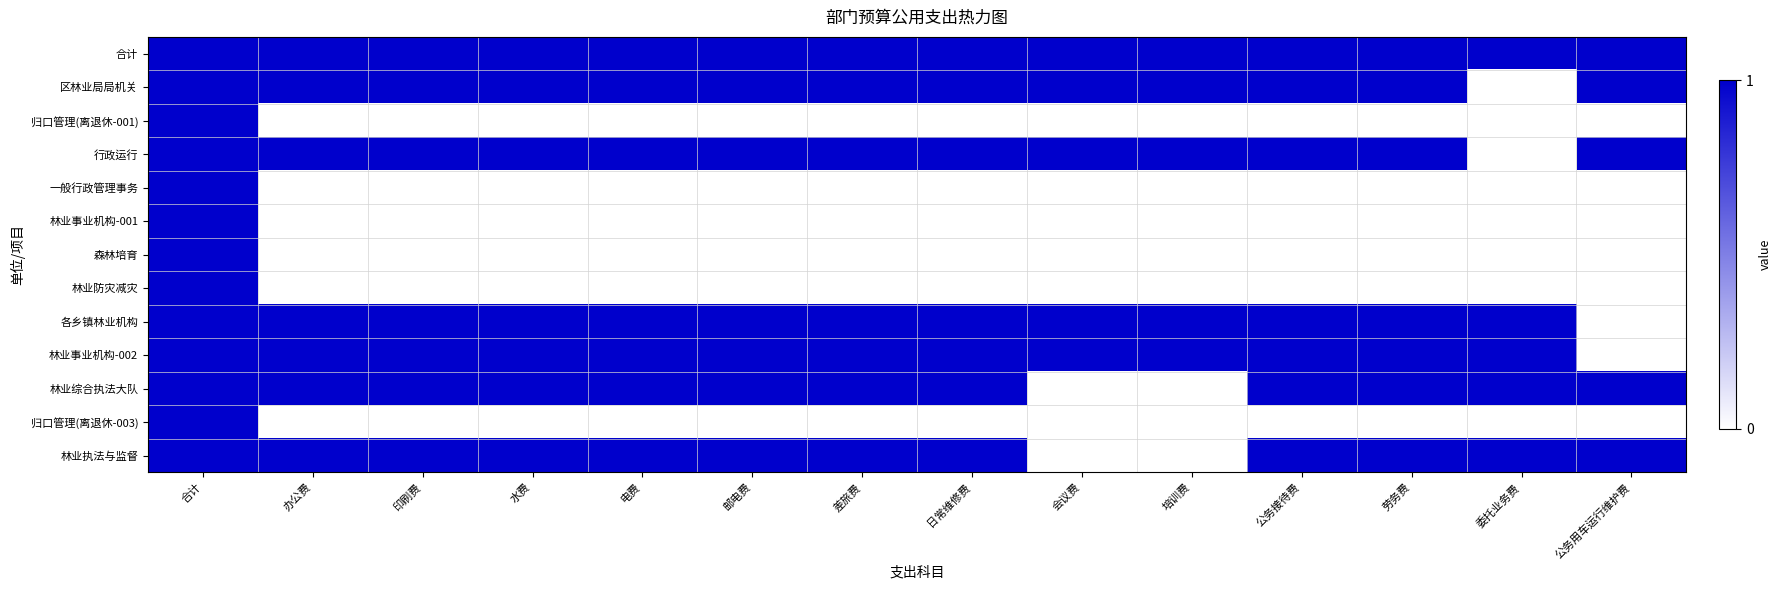

What is the greatest value displayed?

1